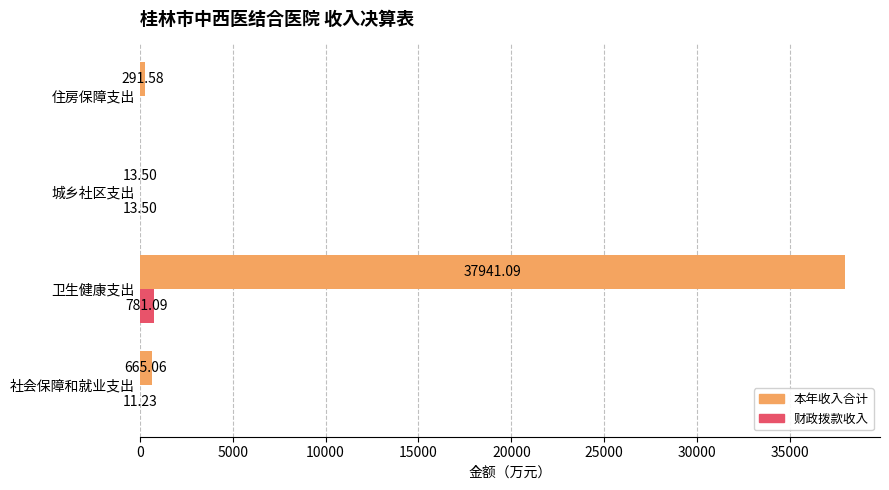

Which series changed the most between 社会保障和就业支出 and 住房保障支出?

本年收入合计